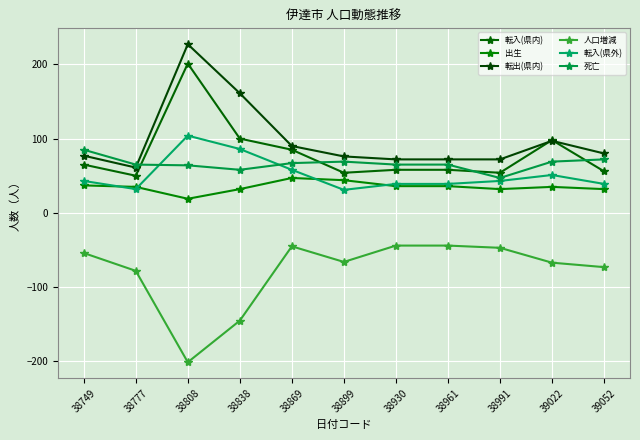

Rank the categories by 人口増減 value from lowest to highest.

38808, 38838, 38777, 39052, 39022, 38899, 38749, 38991, 38869, 38930, 38961